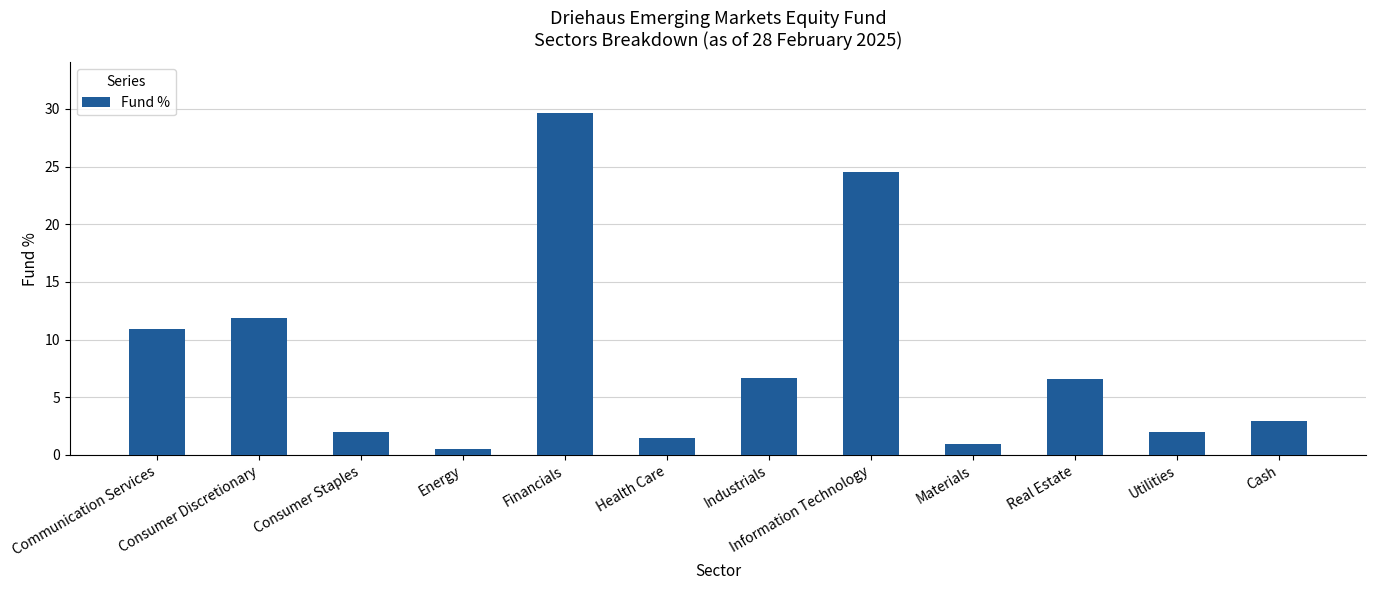

True or false: the data shows 0.9 at Materials.

True